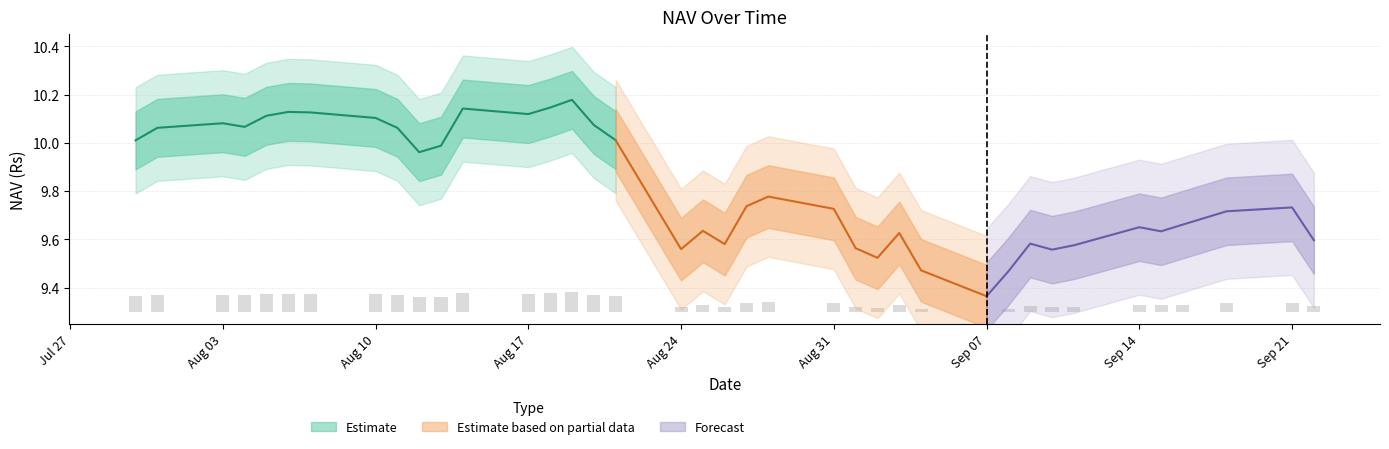

The chart shows a value of 0.1 at 30-07-2015. True or false?

True